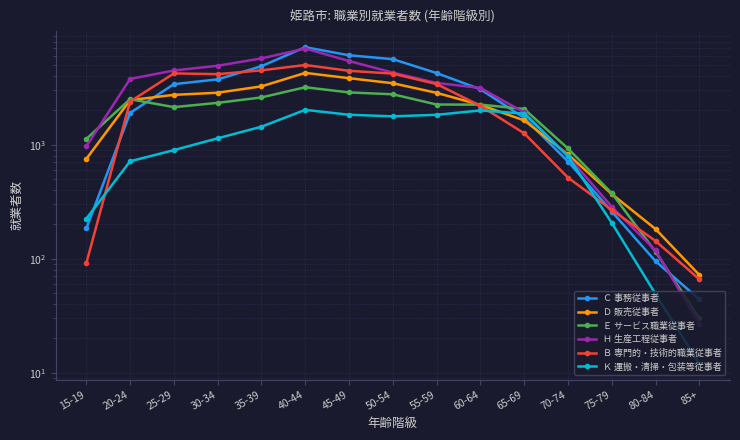

True or false: Ｋ 運搬・清掃・包装等従事者 has a value of 1214 at 40-44.

False